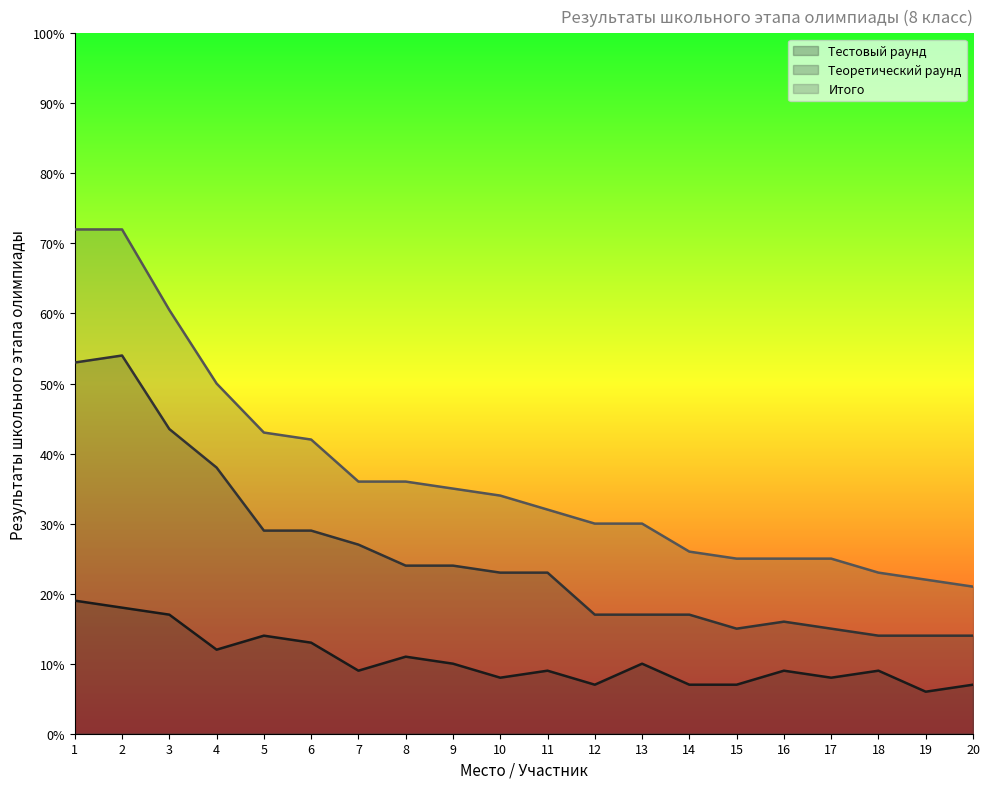

Which series changed the most between 16 and 19?

Тестовый раунд